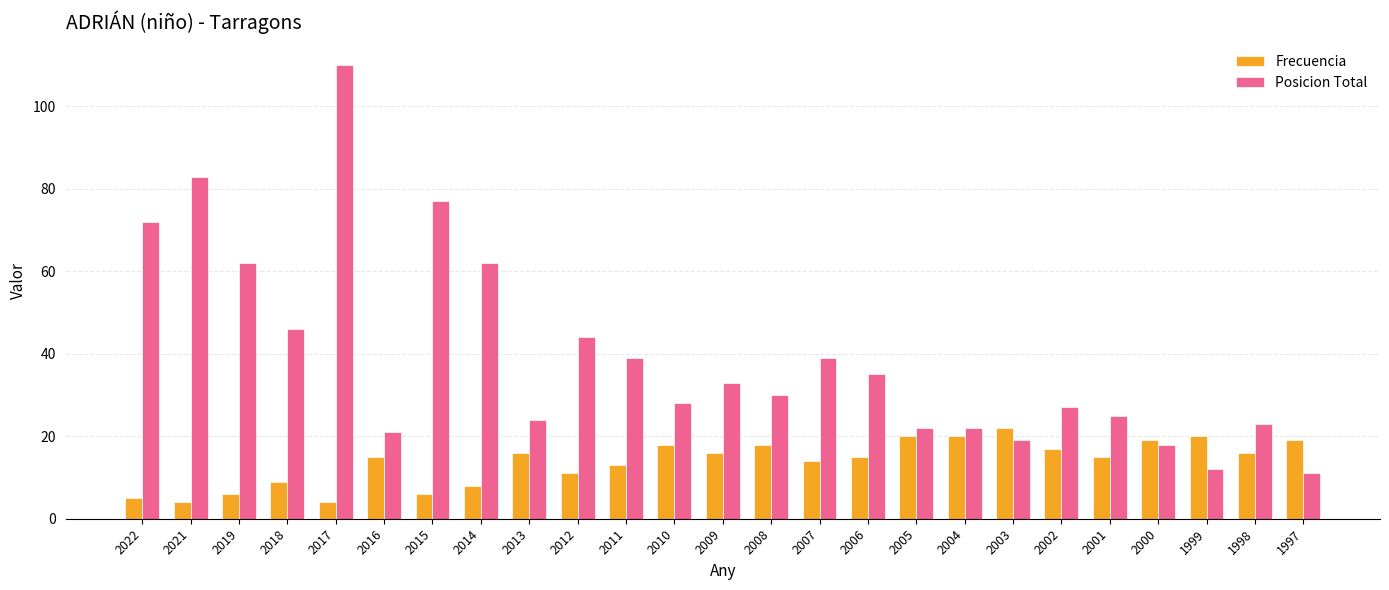

What is the value of the Posicion Total bar at the 7th from the left?

77